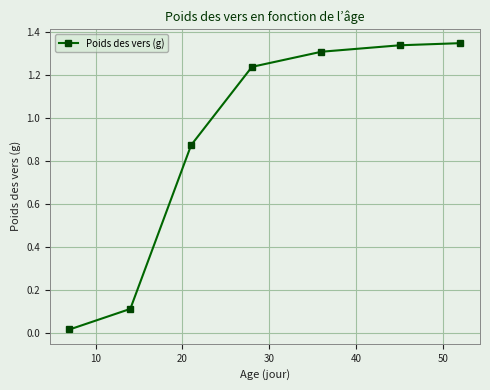

What is the sum of all values?

6.2